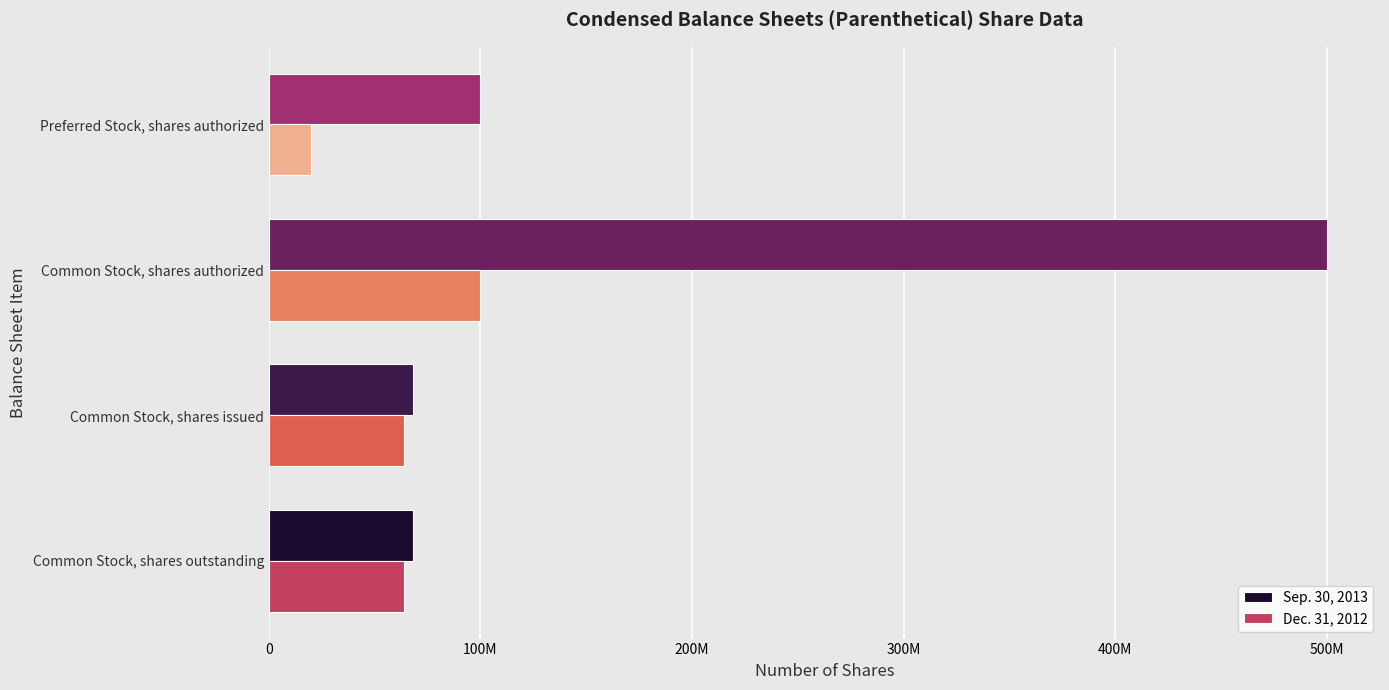

What are all the series names shown in the legend?

Sep. 30, 2013, Dec. 31, 2012